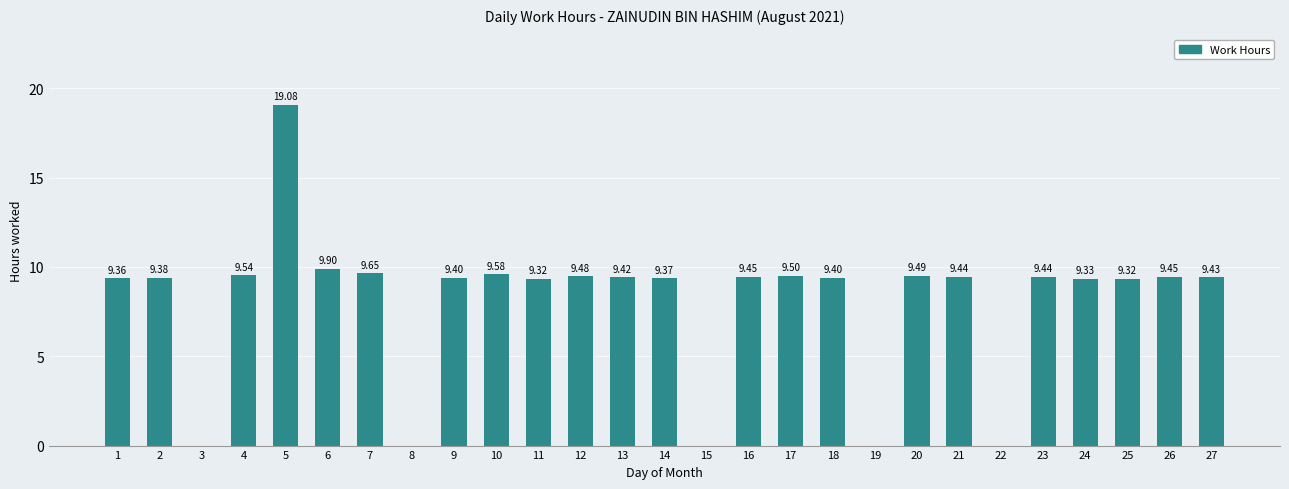

What is the sum of the values at 5 and 1?

28.4